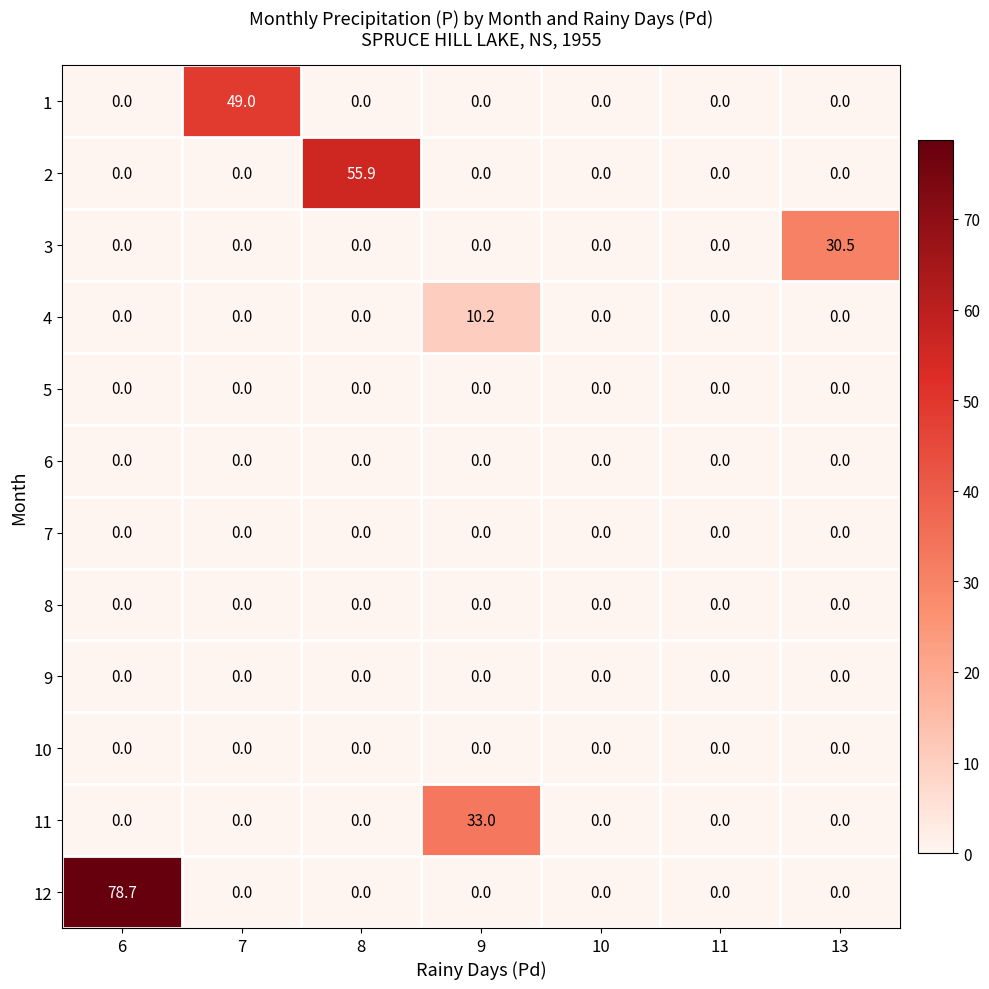

What is the approximate value of 3 at 13?

30.5